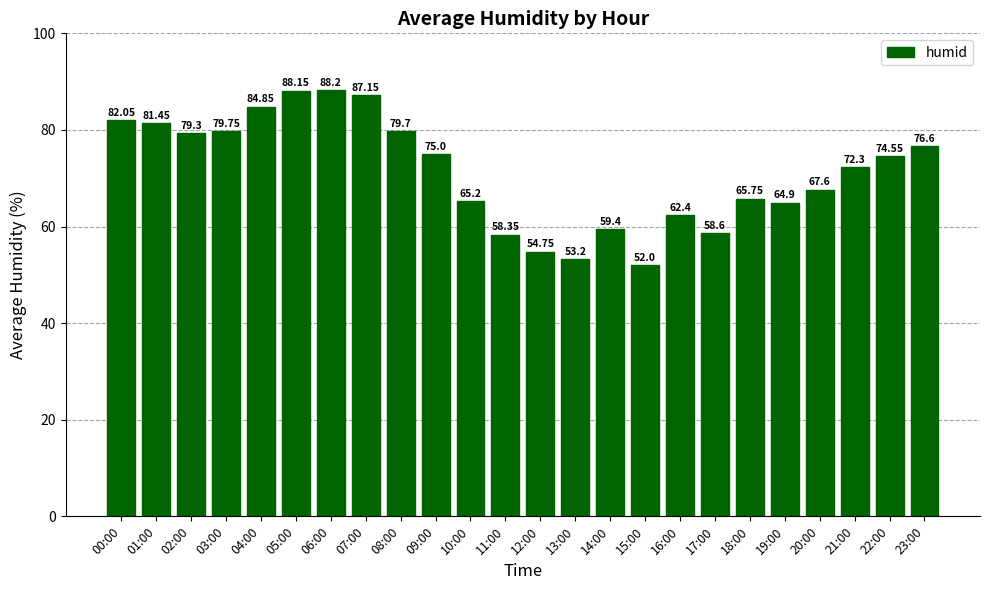

What is the change in value from 09:00 to 16:00?

-12.6